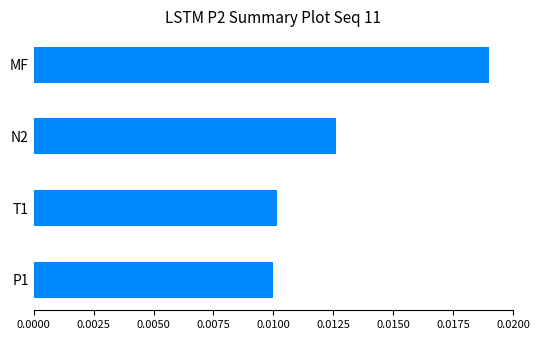

At which category does the chart reach its peak across all series?

MF